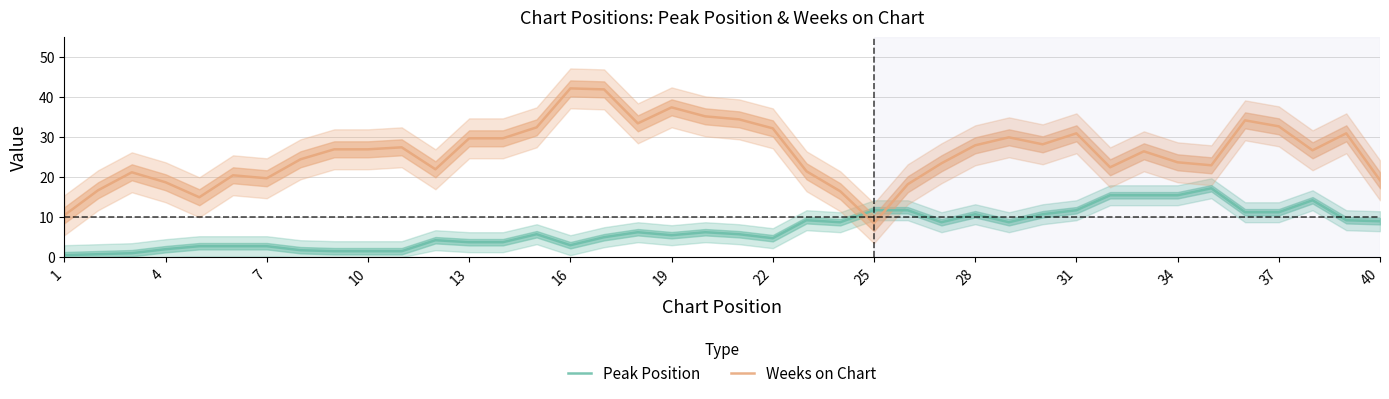

Which series has the largest total across all categories?

Weeks on Chart